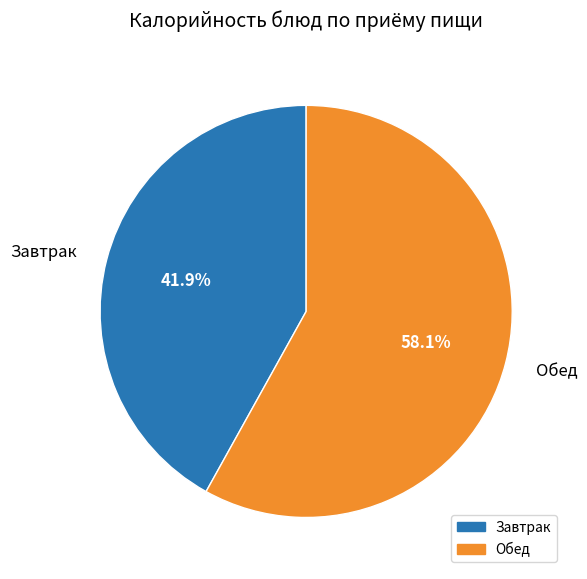

To the nearest percent, what portion does Завтрак represent?

42%